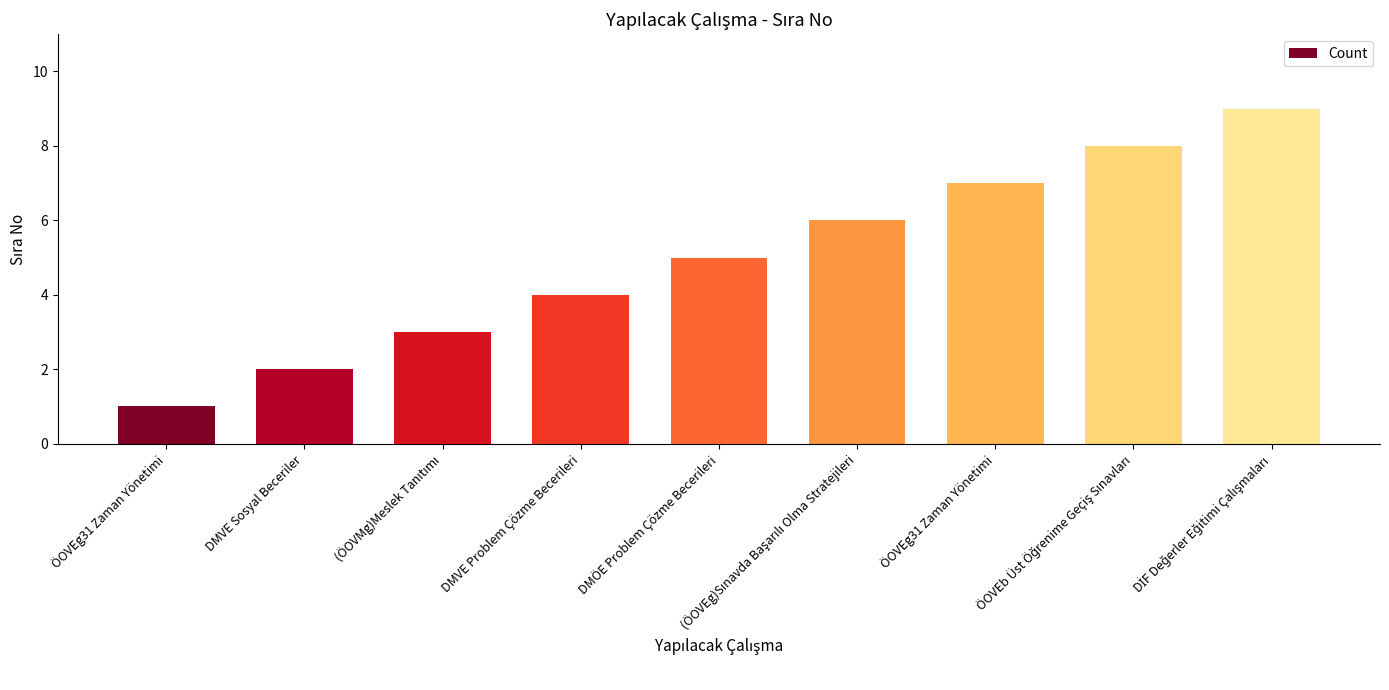

Does the chart contain any negative values?

No